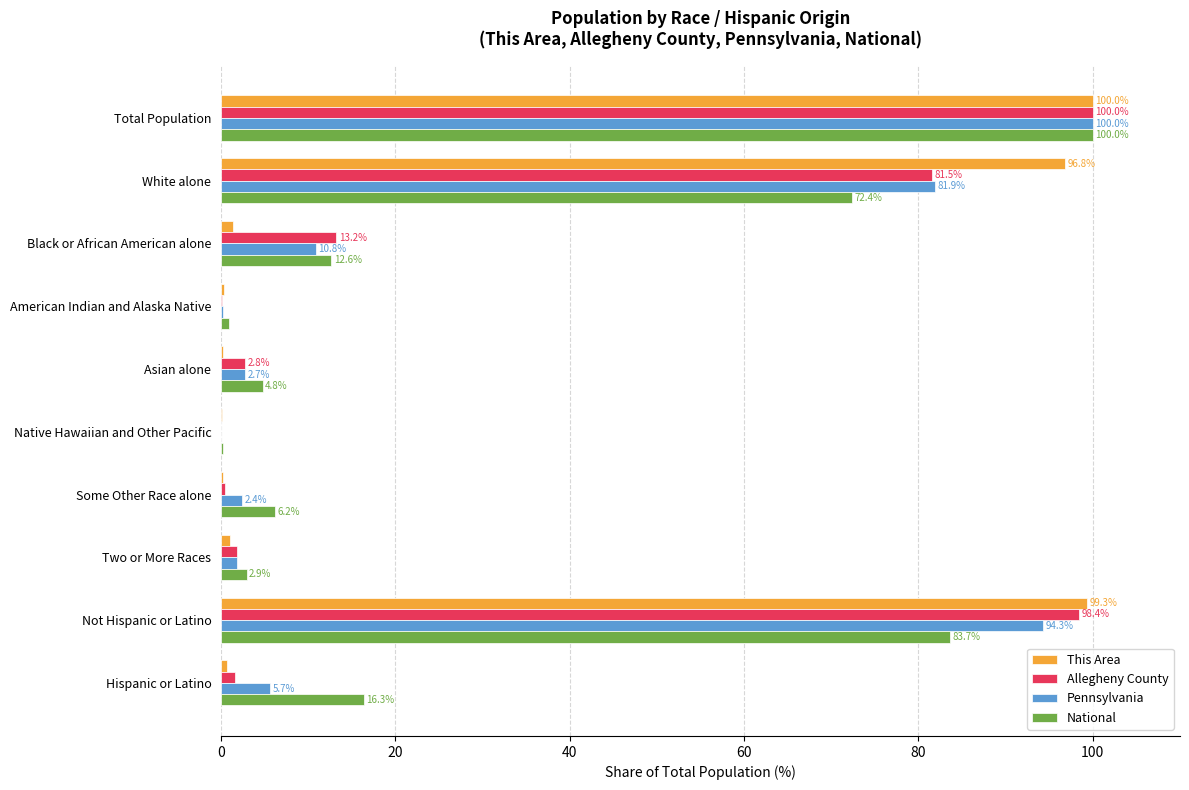

What is the sum of the Pennsylvania values at Some Other Race alone and American Indian and Alaska Native?

2.6